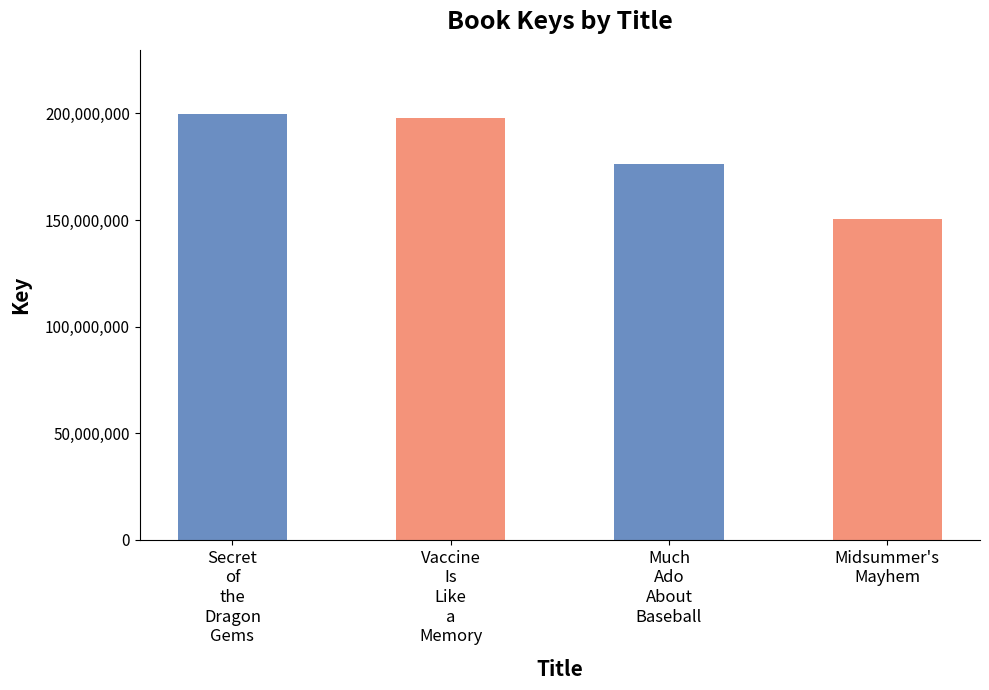

What is the label of the 3rd bar from the left?

Much
Ado
About
Baseball